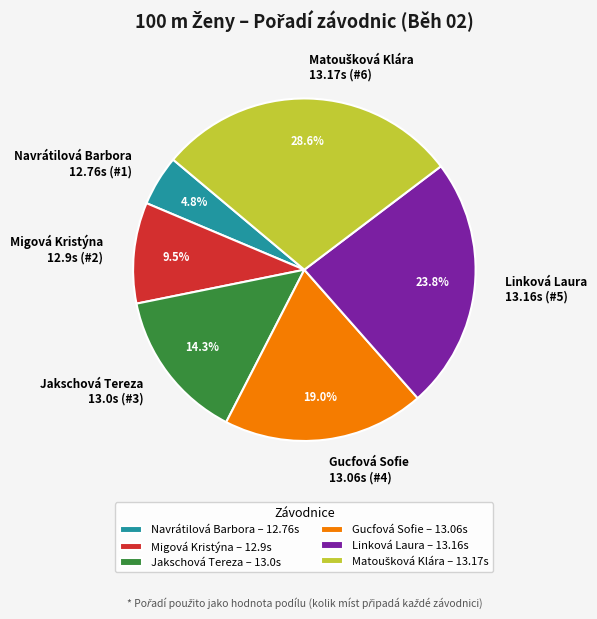

To the nearest percent, what percentage of the pie is Linková Laura?

24%